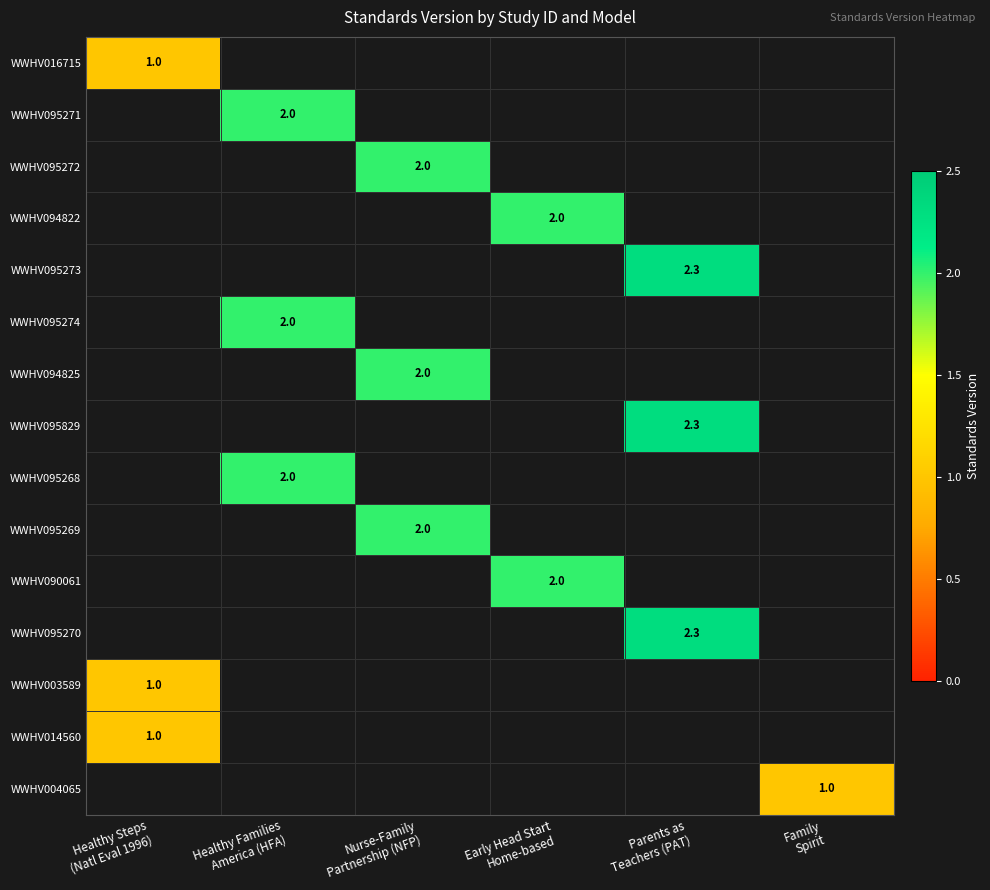

What is the average value of the WWHV095829 series?

0.4